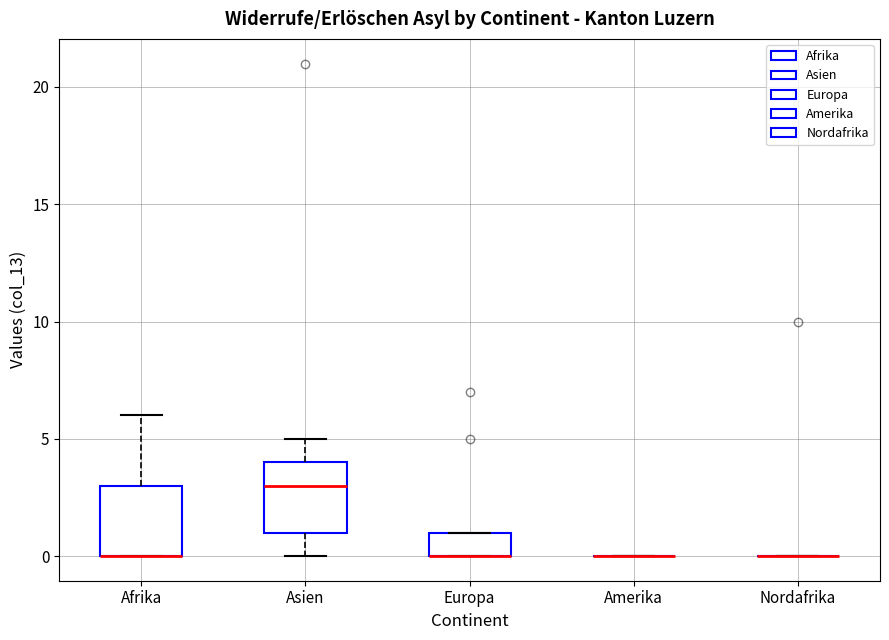

Reading left to right, read every box against the y-axis: the position of its median line, the range the box covers, and the ends of its whiskers. The values are not printed on the chart, so give them approximately, as read against the axis.

Afrika: median 0 (drawn on the box's lower edge), box 0 to 3, whiskers 0 to 6
Asien: median 3, box 1 to 4, whiskers 0 to 5
Europa: median 0 (drawn on the box's lower edge), box 0 to 1, whiskers 0 to 1
Amerika: box collapsed to a line at 0, whiskers 0 to 0
Nordafrika: box collapsed to a line at 0, whiskers 0 to 0